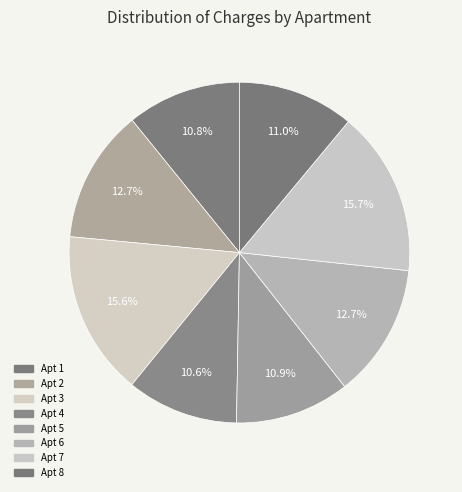

How many segments does this pie chart have?

8